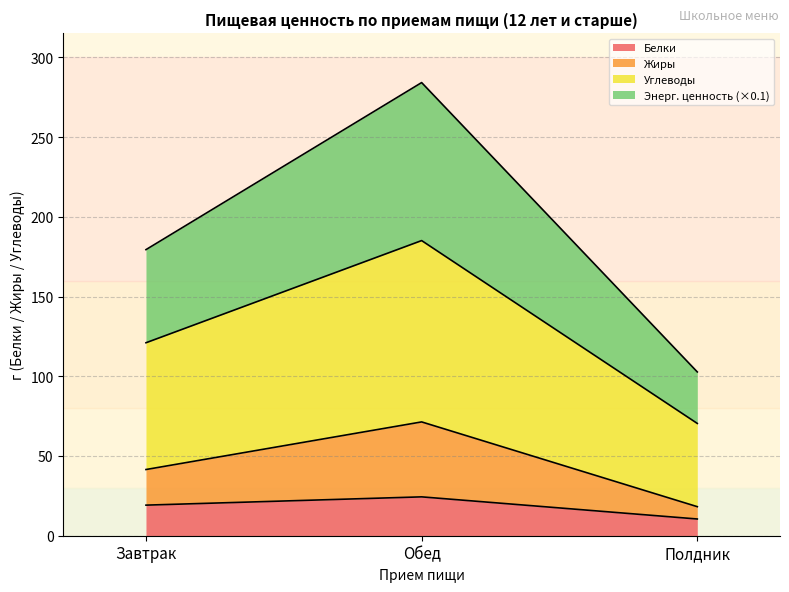

The value of Белки at Обед is 24.4. True or false?

True